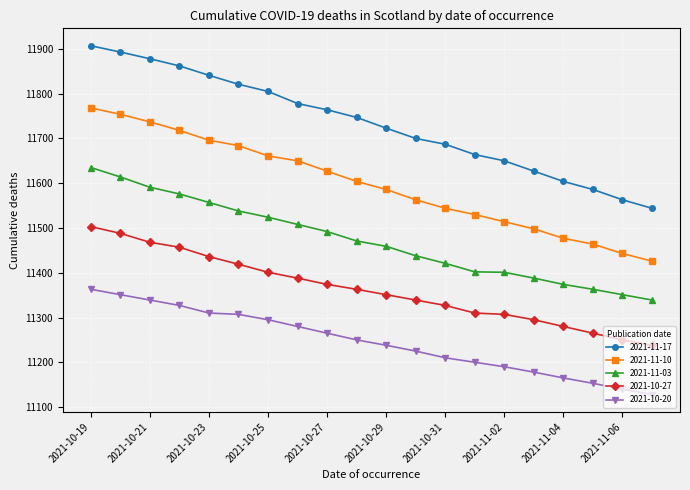

List the series in order of their peak value, lowest first.

2021-10-20, 2021-10-27, 2021-11-03, 2021-11-10, 2021-11-17